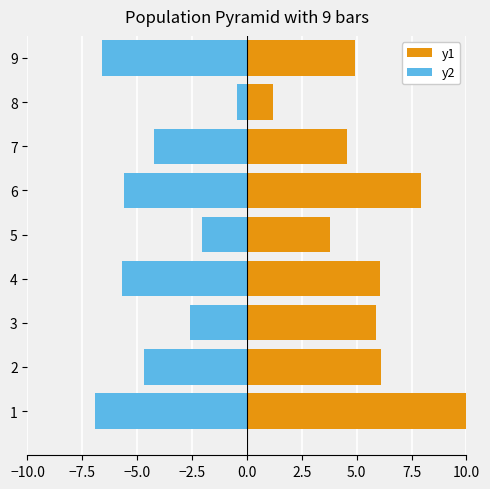

How many values in the y2 series are below -4?

6